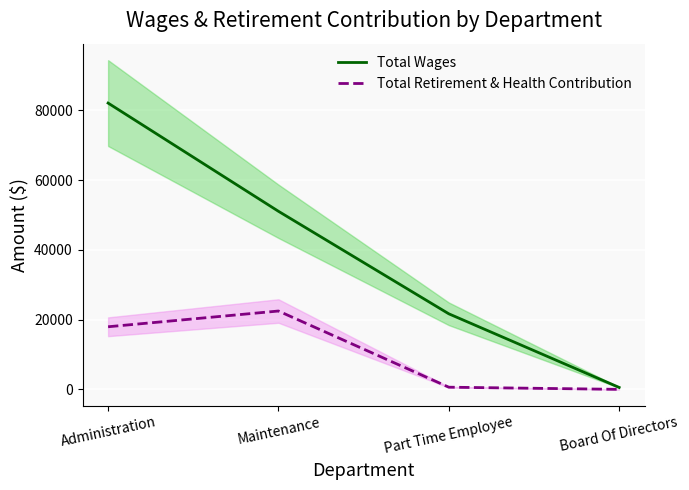

What is the label of the 1st point from the left?

Administration